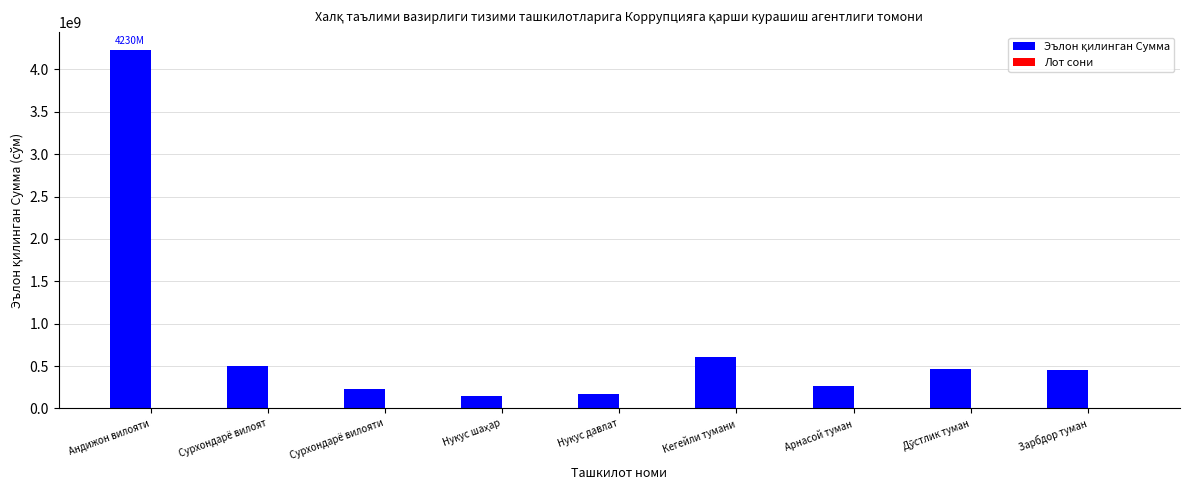

At which category is the sum across all series the highest?

Андижон вилояти